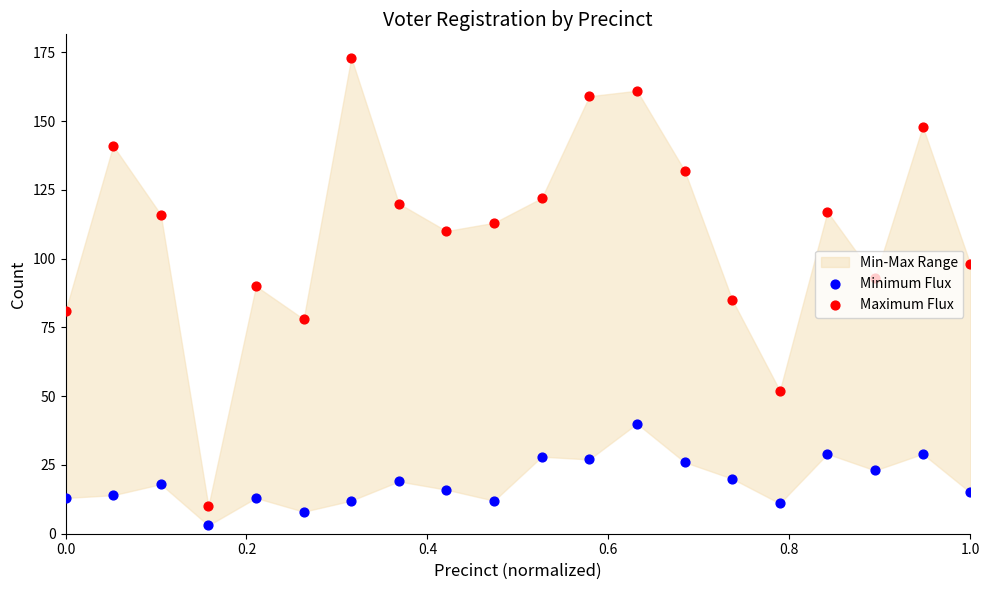

At how many categories does at least one series exceed 30?

19